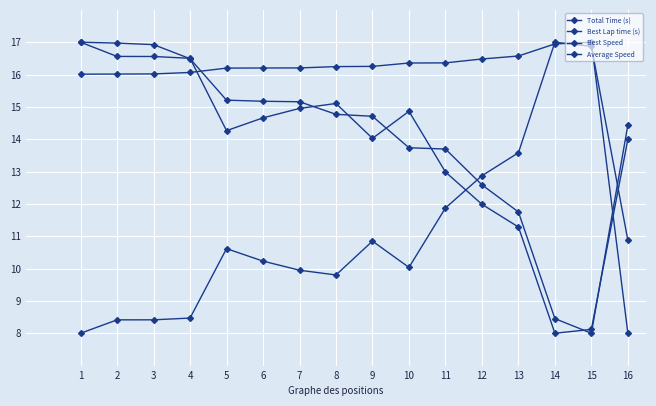

What is the maximum value shown in the chart?

17.0